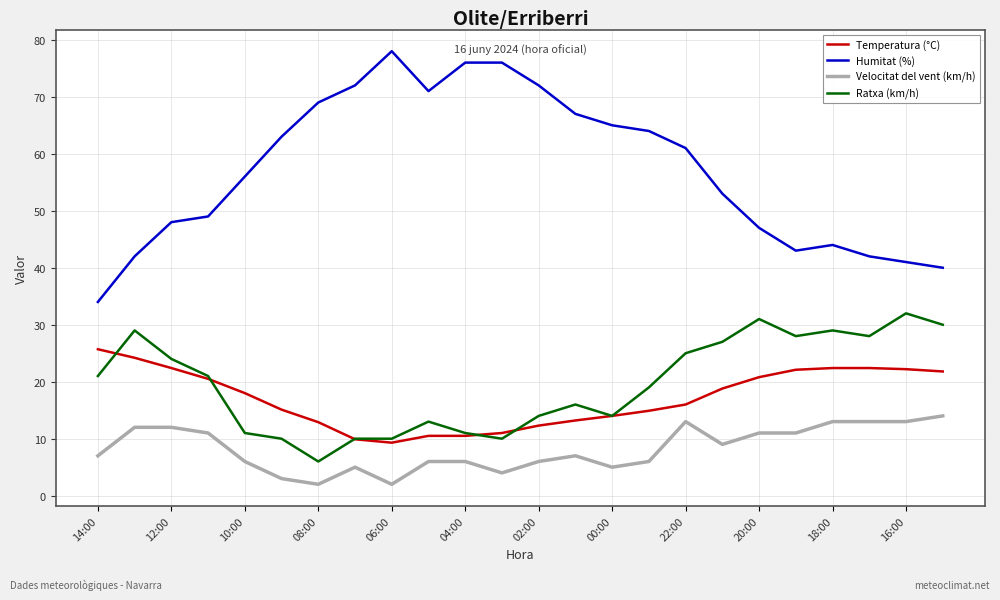

Rank the series by their maximum value, from highest to lowest.

Humitat (%), Ratxa (km/h), Temperatura (°C), Velocitat del vent (km/h)